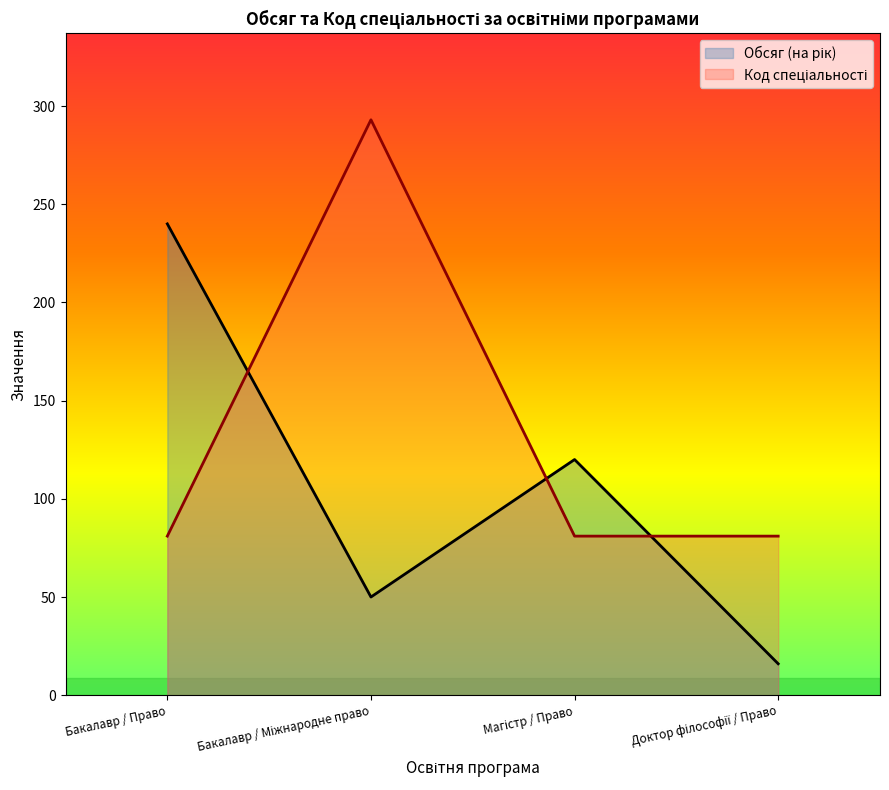

True or false: Код спеціальності and Обсяг (на рік) intersect in this chart.

True